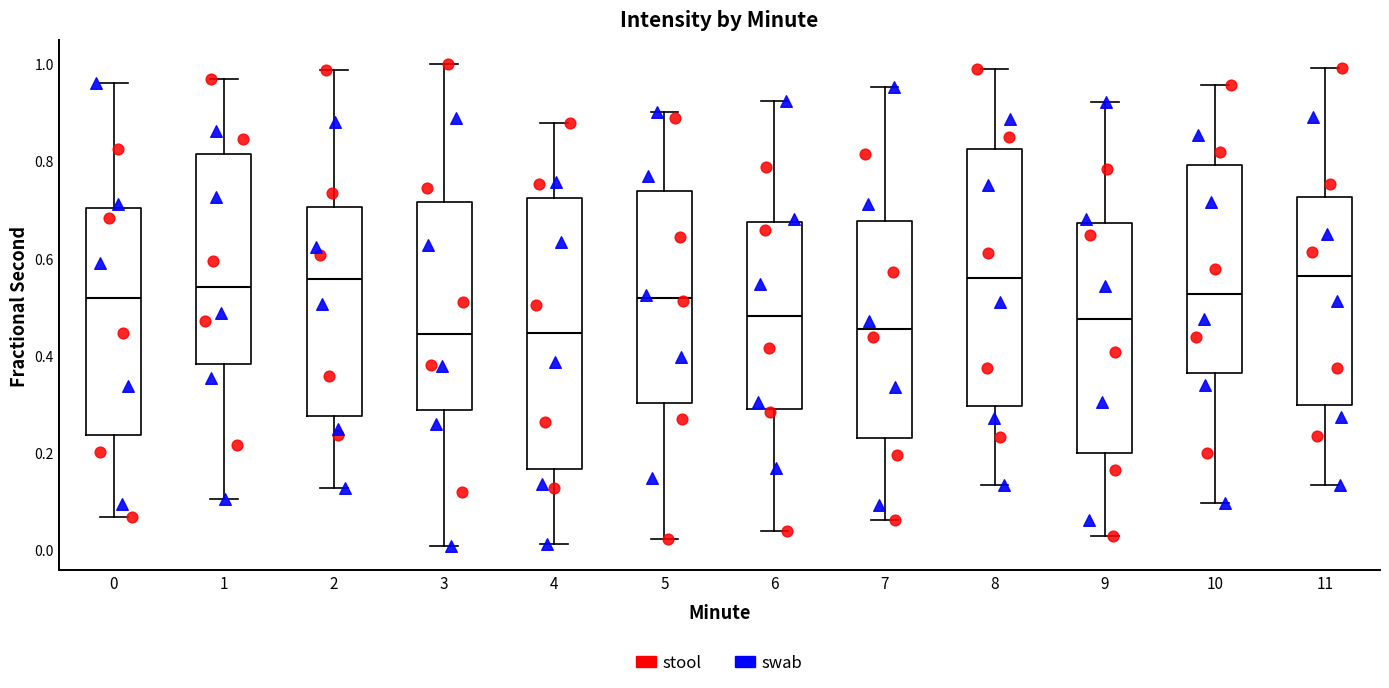

Reading left to right, transcribe this box plot: for each box, give where its median line is, the range the box spans, and where its two whiskers end, as read against the y-axis. The values are not printed on the chart, so give them approximately, as read against the axis.

0: median 0.52, box 0.24 to 0.70, whiskers 0.06 to 0.96
1: median 0.54, box 0.38 to 0.82, whiskers 0.10 to 0.96
2: median 0.56, box 0.28 to 0.70, whiskers 0.12 to 0.98
3: median 0.44, box 0.28 to 0.72, whiskers 0.00 to 1.00
4: median 0.44, box 0.16 to 0.72, whiskers 0.02 to 0.88
5: median 0.52, box 0.30 to 0.74, whiskers 0.02 to 0.90
6: median 0.48, box 0.28 to 0.68, whiskers 0.04 to 0.92
7: median 0.46, box 0.24 to 0.68, whiskers 0.06 to 0.96
8: median 0.56, box 0.30 to 0.82, whiskers 0.14 to 0.98
9: median 0.48, box 0.20 to 0.68, whiskers 0.02 to 0.92
10: median 0.52, box 0.36 to 0.80, whiskers 0.10 to 0.96
11: median 0.56, box 0.30 to 0.72, whiskers 0.14 to 1.00